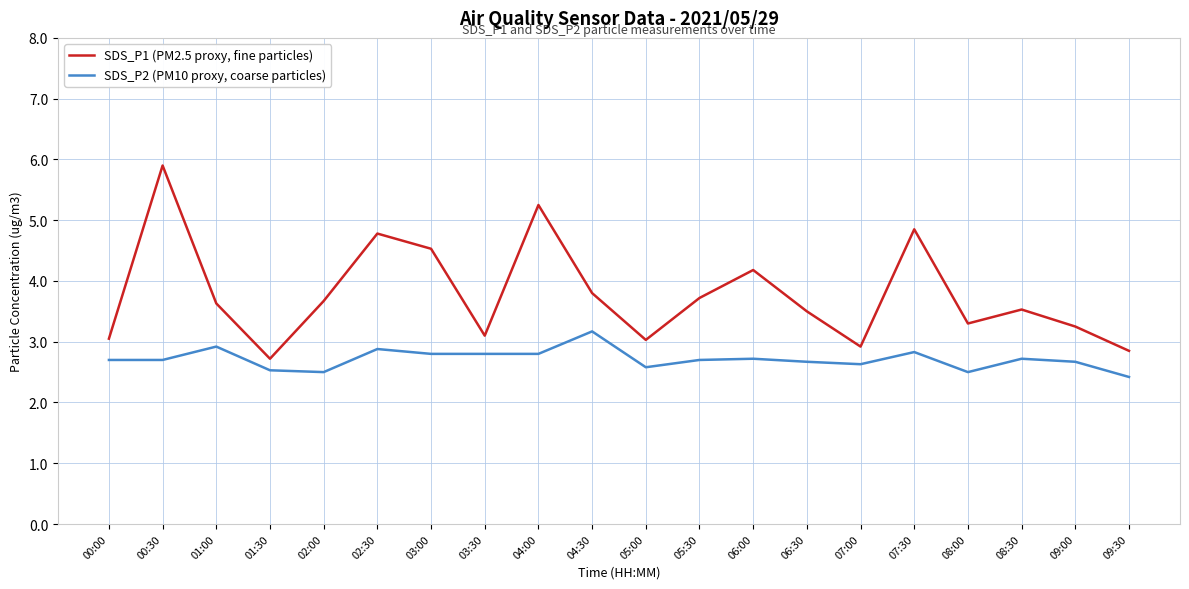

Is it true that SDS_P2 (PM10 proxy, coarse particles) equals 2.5 at 08:00?

True